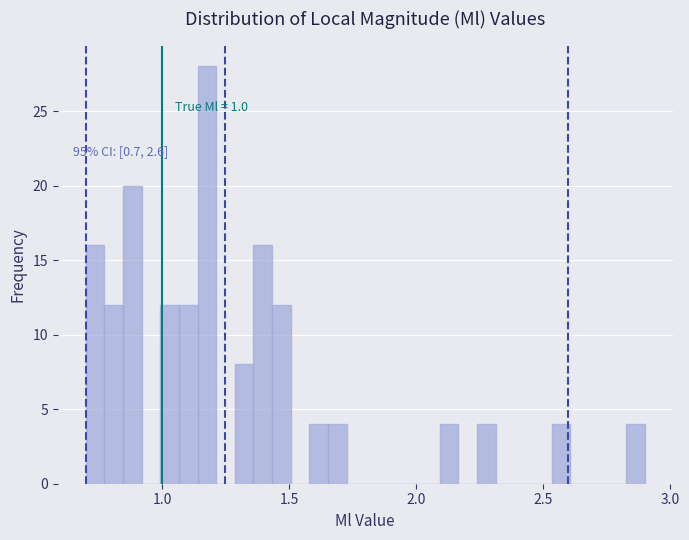

Around what value on the x-axis is the tallest bar? Give the approximate position of its centre, as read against the axis.

1.20